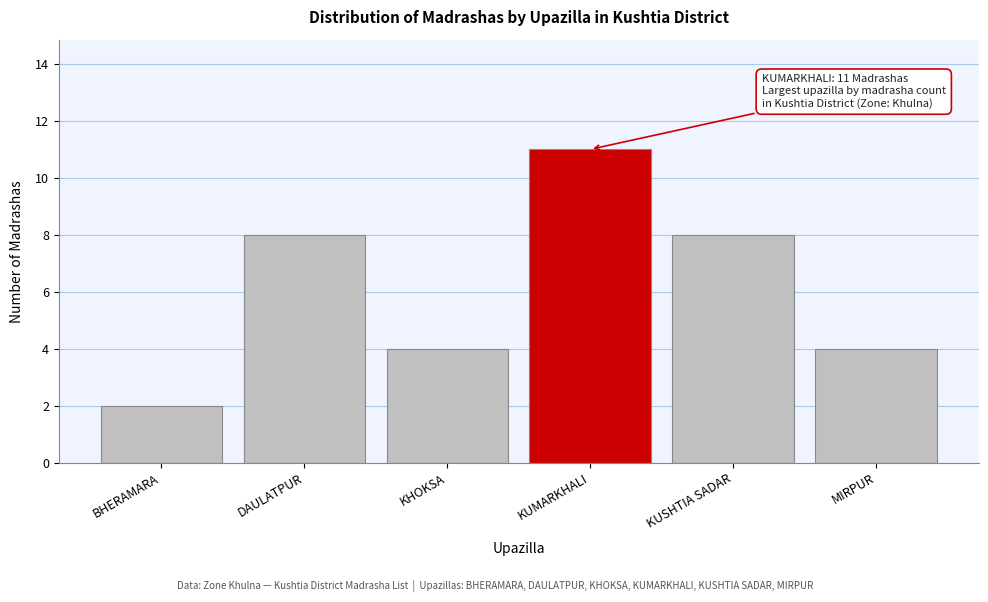

Reading left to right, list all the values displayed in this chart.

2	8	4	11	8	4